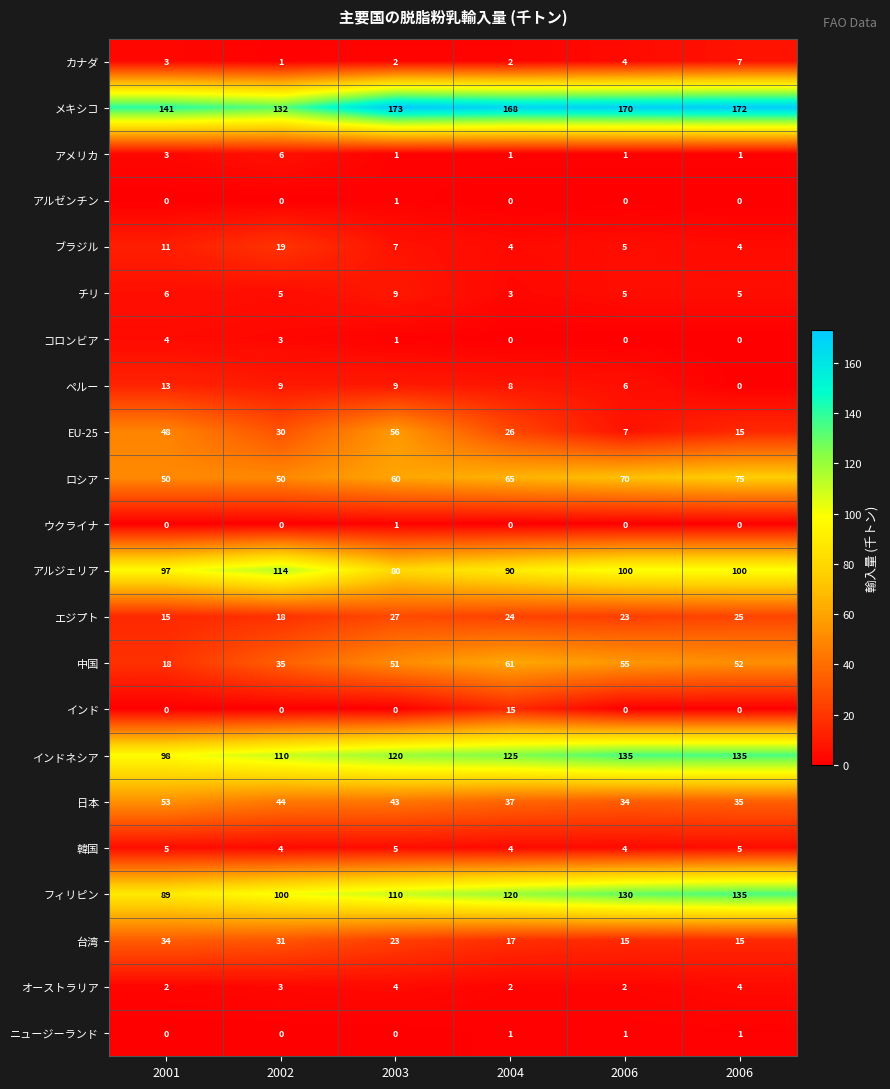

Between 2001 and 2006, which series saw the biggest shift?

フィリピン